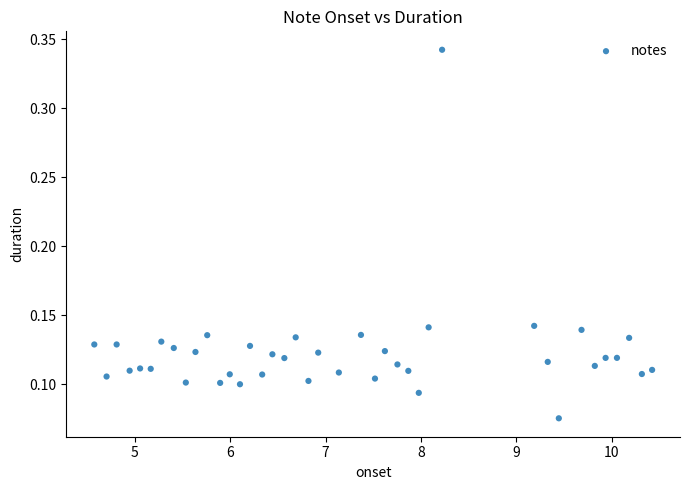

What is the range of X values (max minus min)?

5.8